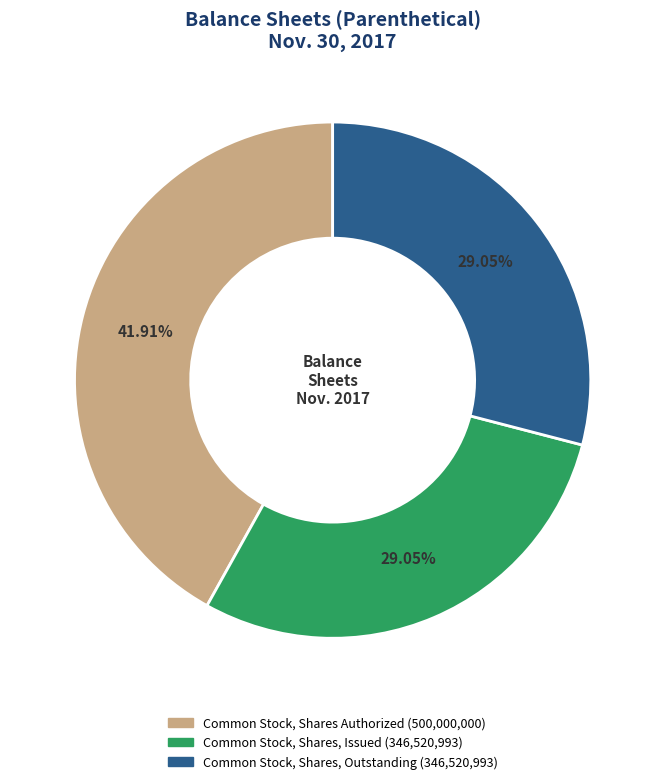

Is there a majority slice in this chart?

No